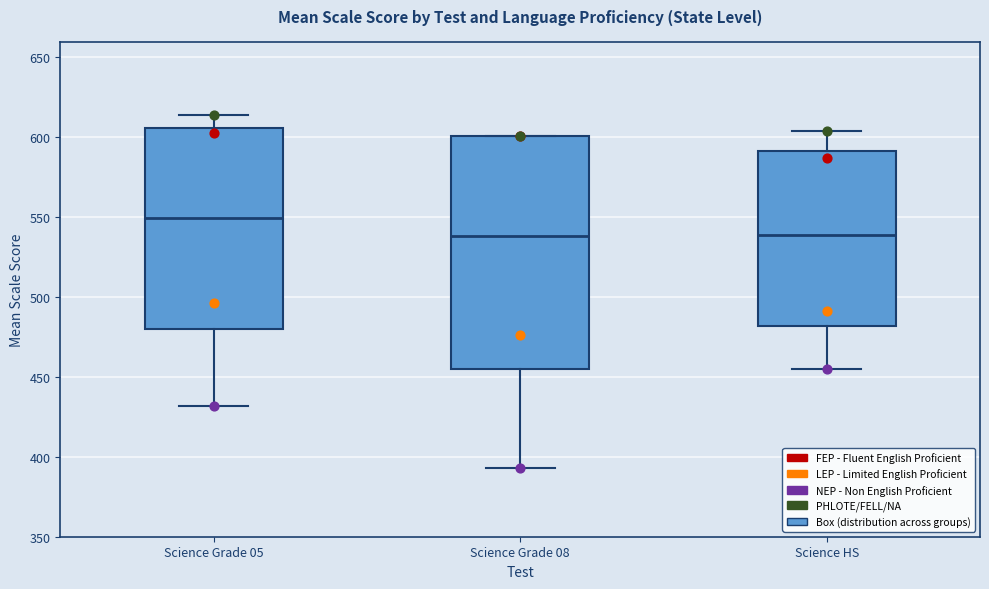

Where does the upper whisker of the box for Science Grade 05 end on the y-axis? The values are not printed on the chart, so give them approximately, as read against the axis.

615